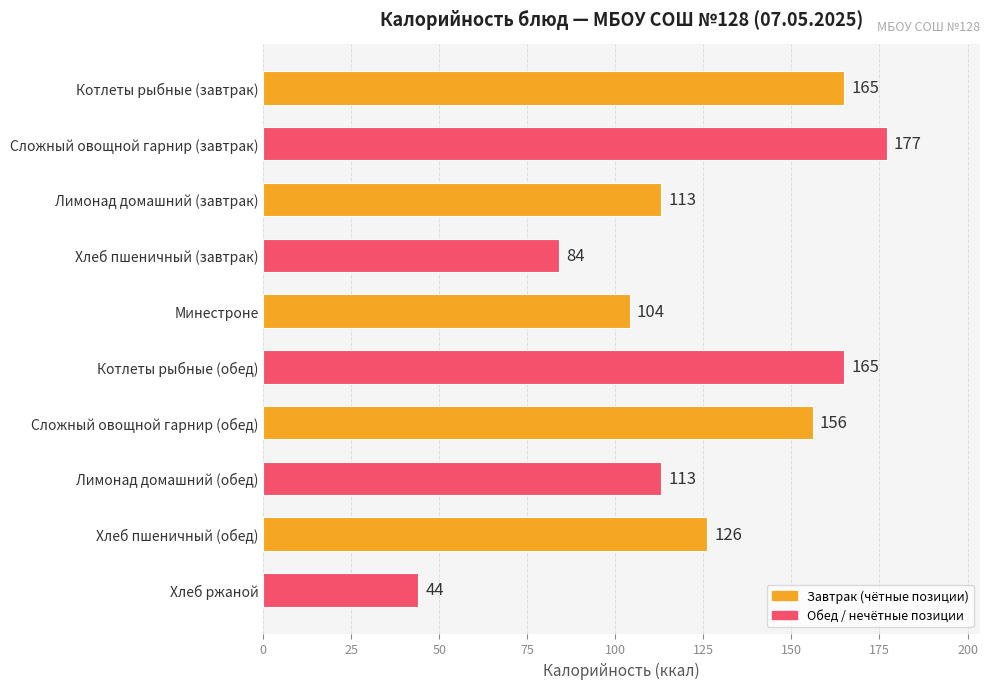

What is the average value?

125